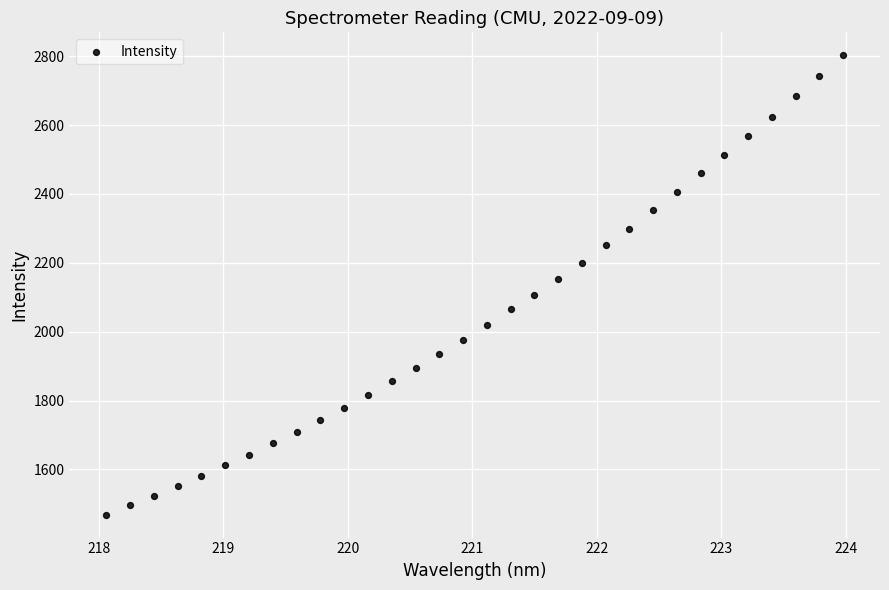

What is the range of X values (max minus min)?

5.9